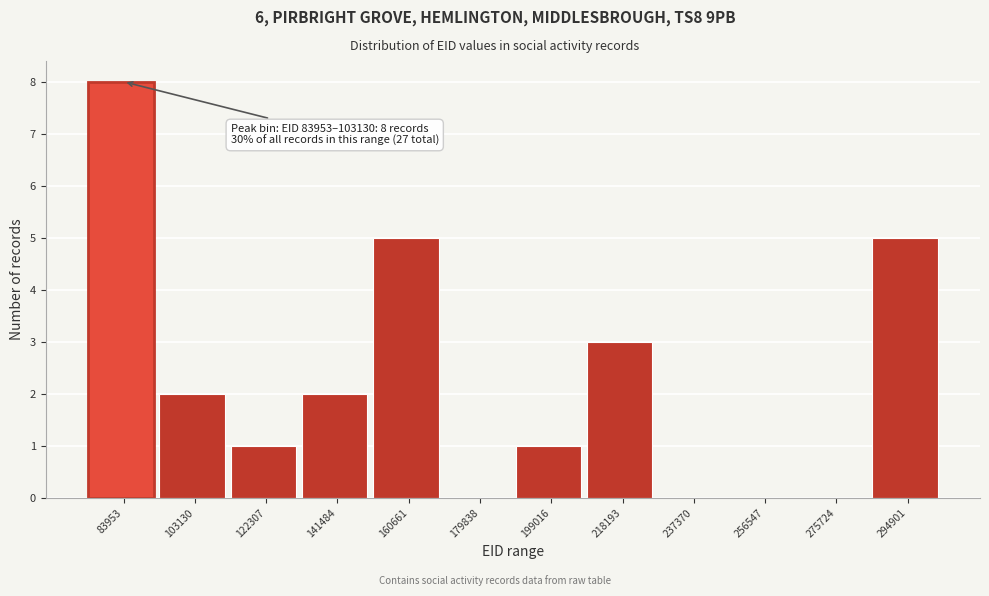

Reading left to right, what are all the values shown in this chart?

83953=8	103130=2	122307=1	141484=2	160661=5	179838=0	199016=1	218193=3	237370=0	256547=0	275724=0	294901=5